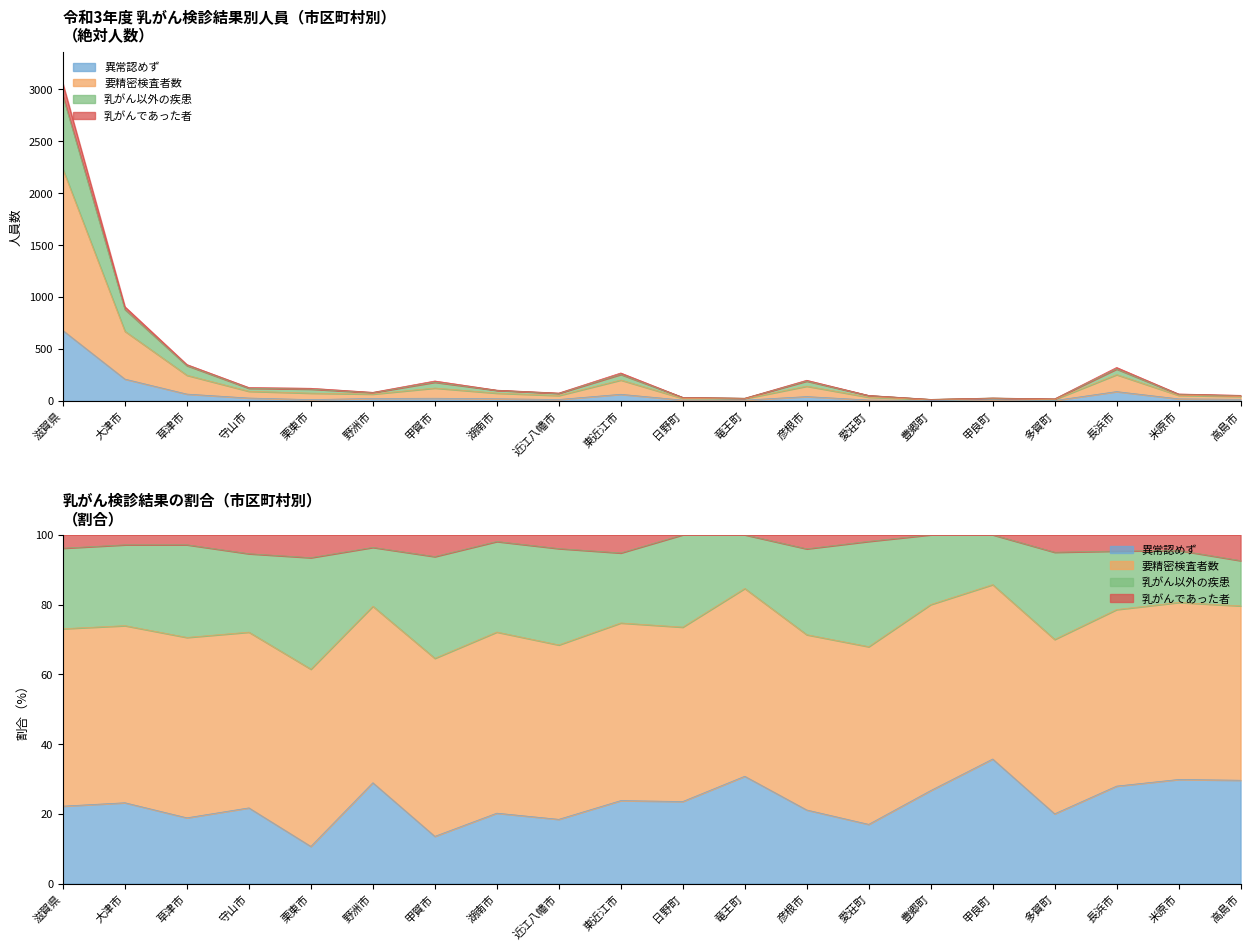

What are all the series names shown in the legend?

異常認めず, 要精密検査者数, 乳がん以外の疾患, 乳がんであった者